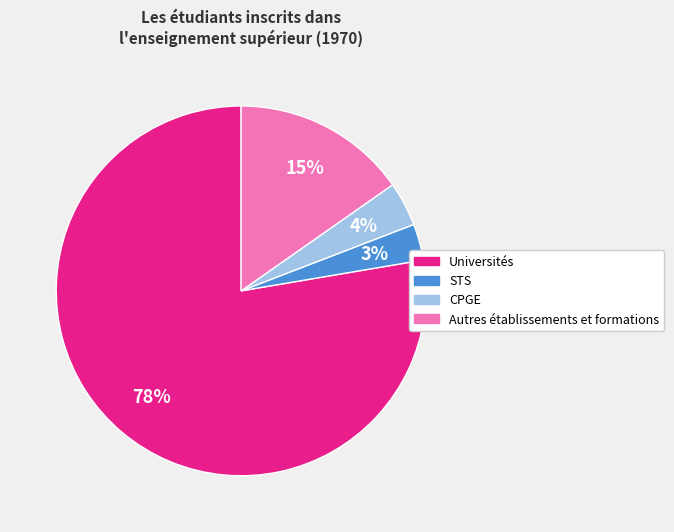

Is there any slice that represents more than half of the pie?

Yes